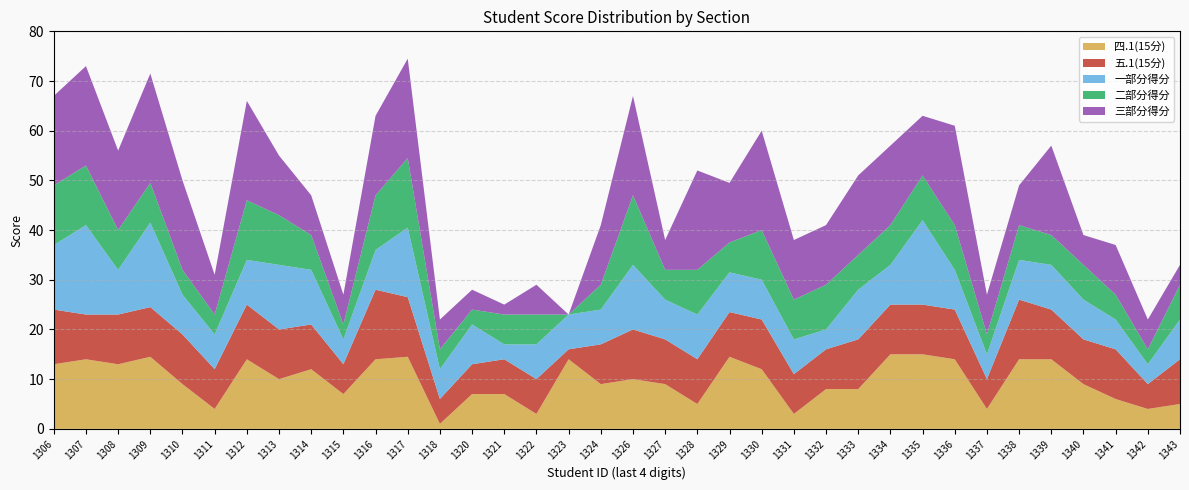

Reading left to right, extract all data points from this chart.

四.1(15分): 13.0	14.0	13.0	14.5	9.0	4.0	14.0	10.0	12.0	7.0	14.0	14.5	1.0	7.0	7.0	3.0	14.0	9.0	10.0	9.0	5.0	14.5	12.0	3.0	8.0	8.0	15.0	15.0	14.0	4.0	14.0	14.0	9.0	6.0	4.0	5.0
五.1(15分): 11.0	9.0	10.0	10.0	10.0	8.0	11.0	10.0	9.0	6.0	14.0	12.0	5.0	6.0	7.0	7.0	2.0	8.0	10.0	9.0	9.0	9.0	10.0	8.0	8.0	10.0	10.0	10.0	10.0	6.0	12.0	10.0	9.0	10.0	5.0	9.0
一部分得分: 13.0	18.0	9.0	17.0	8.0	7.0	9.0	13.0	11.0	5.0	8.0	14.0	6.0	8.0	3.0	7.0	7.0	7.0	13.0	8.0	9.0	8.0	8.0	7.0	4.0	10.0	8.0	17.0	8.0	5.0	8.0	9.0	8.0	6.0	4.0	8.0
二部分得分: 12.0	12.0	8.0	8.0	5.0	4.0	12.0	10.0	7.0	3.0	11.0	14.0	4.0	3.0	6.0	6.0	0.0	5.0	14.0	6.0	9.0	6.0	10.0	8.0	9.0	7.0	8.0	9.0	9.0	4.0	7.0	6.0	7.0	5.0	3.0	7.0
三部分得分: 18.0	20.0	16.0	22.0	18.0	8.0	20.0	12.0	8.0	6.0	16.0	20.0	6.0	4.0	2.0	6.0	0.0	12.0	20.0	6.0	20.0	12.0	20.0	12.0	12.0	16.0	16.0	12.0	20.0	8.0	8.0	18.0	6.0	10.0	6.0	4.0